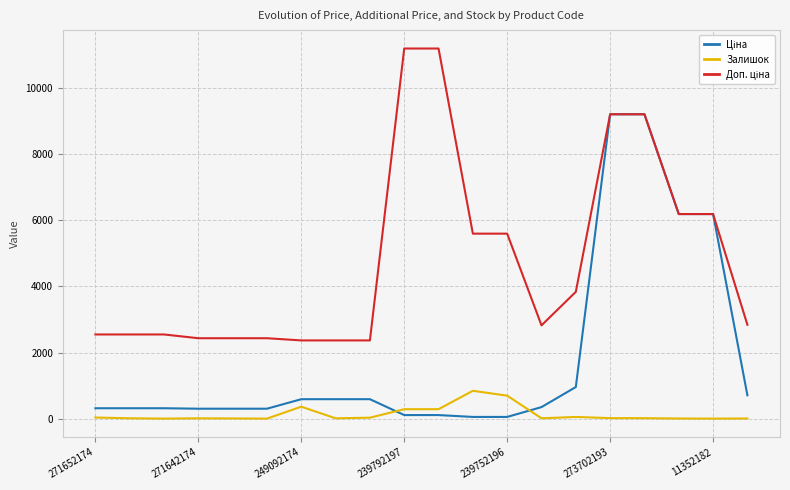

What is the maximum value shown in the chart?

11182.0